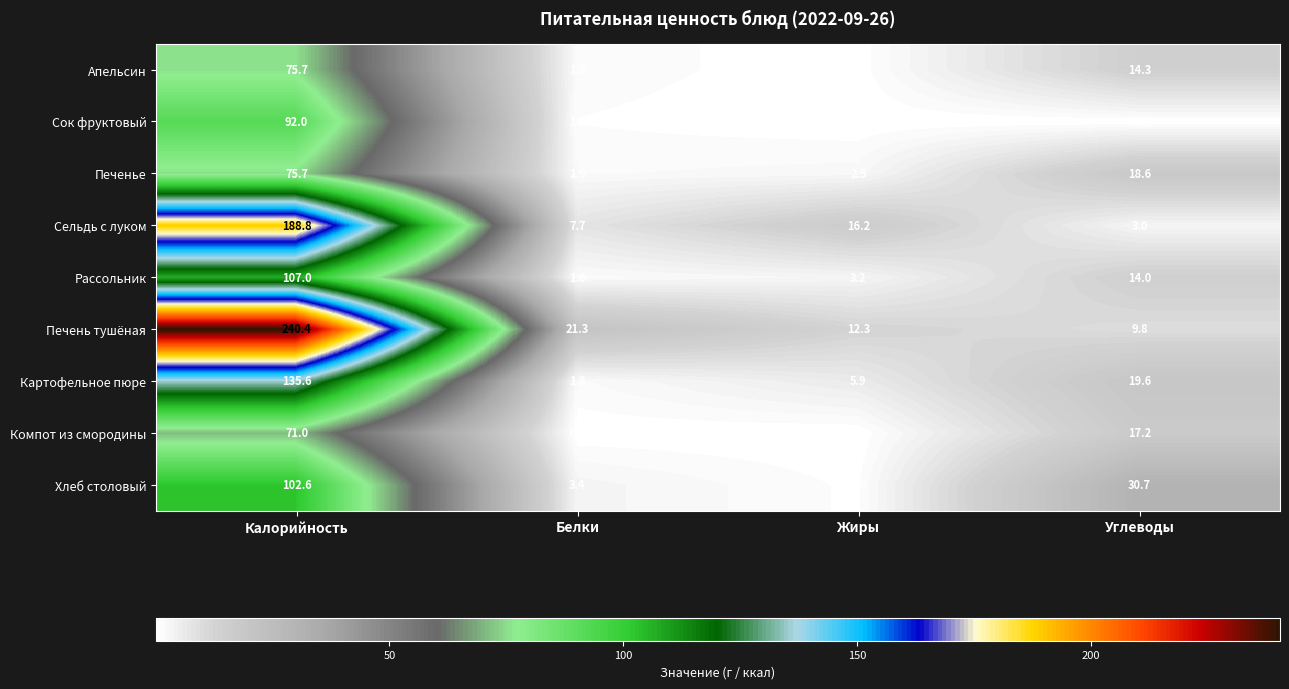

The Рассольник series shows 14.0 at Углеводы. True or false?

True